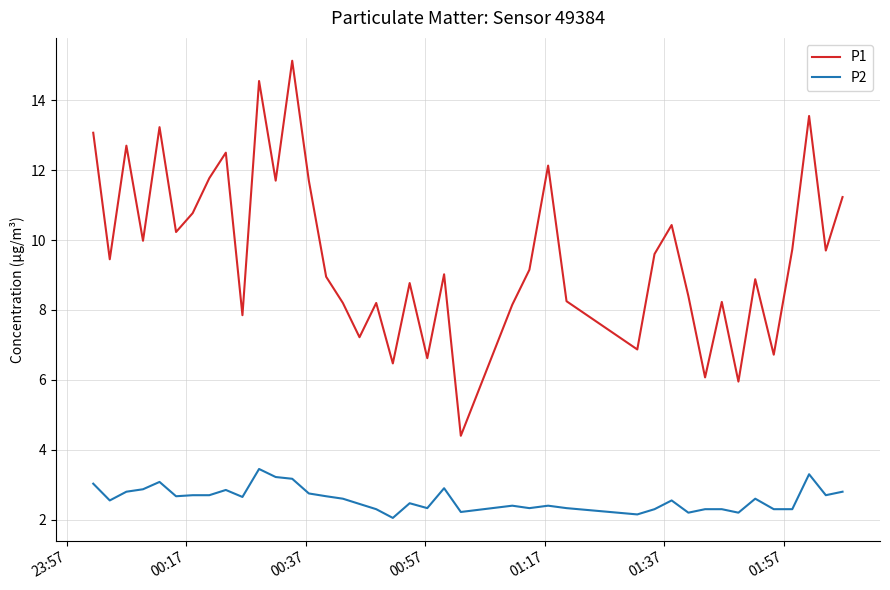

Which series has the largest total across all categories?

P1